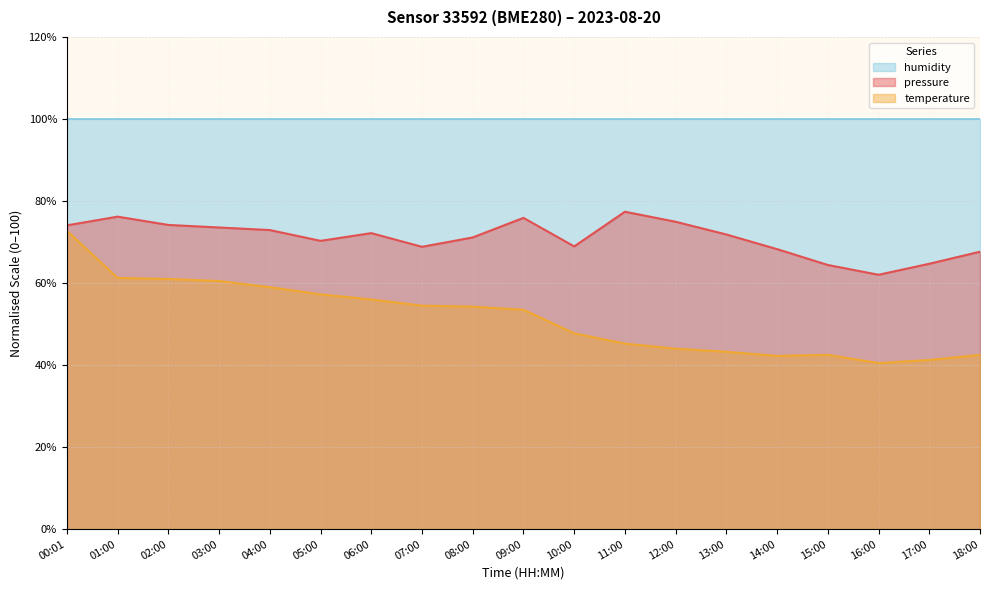

At which label does temperature first exceed 53?

00:01